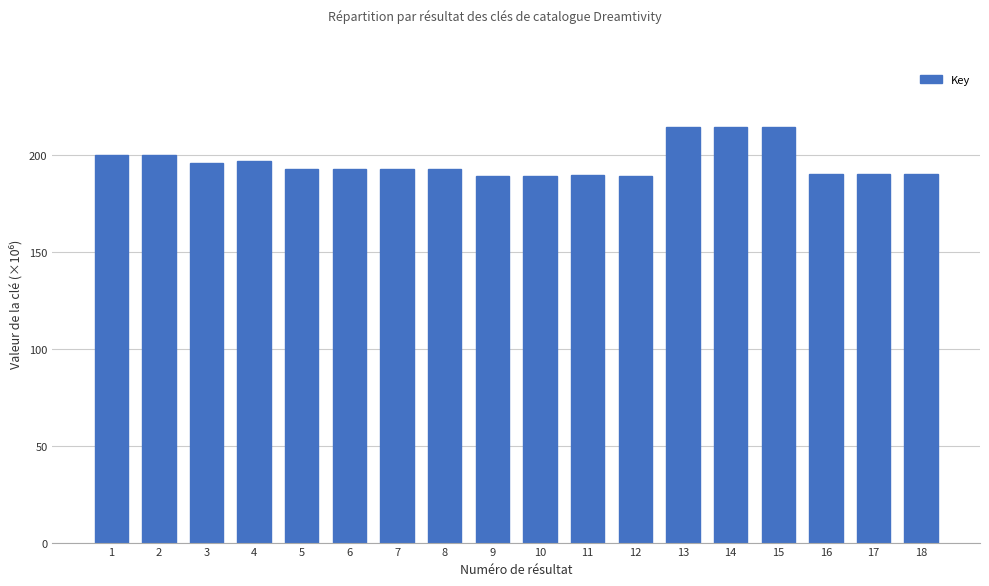

What is the smallest value displayed?

189.3